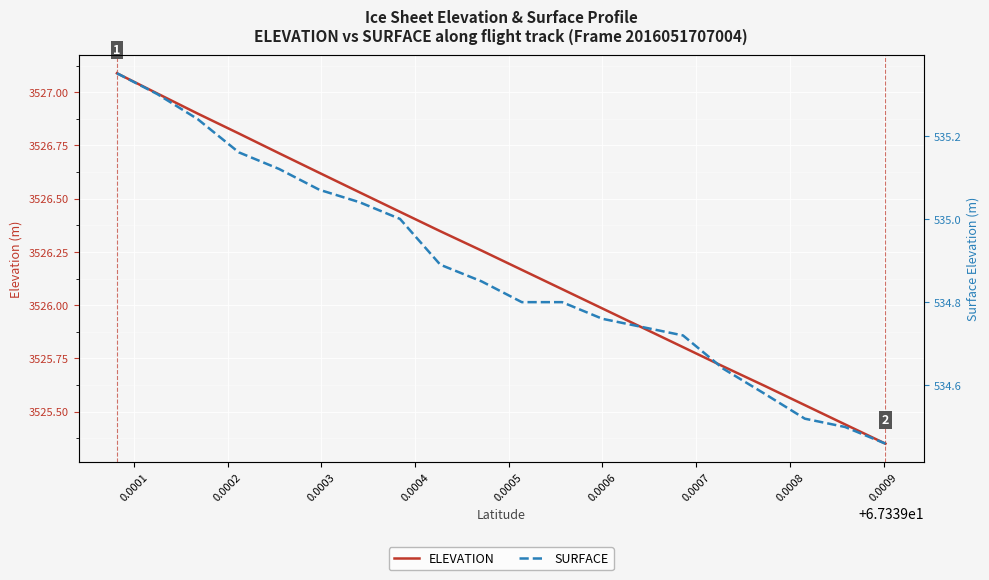

Which series has the widest spread of values?

ELEVATION